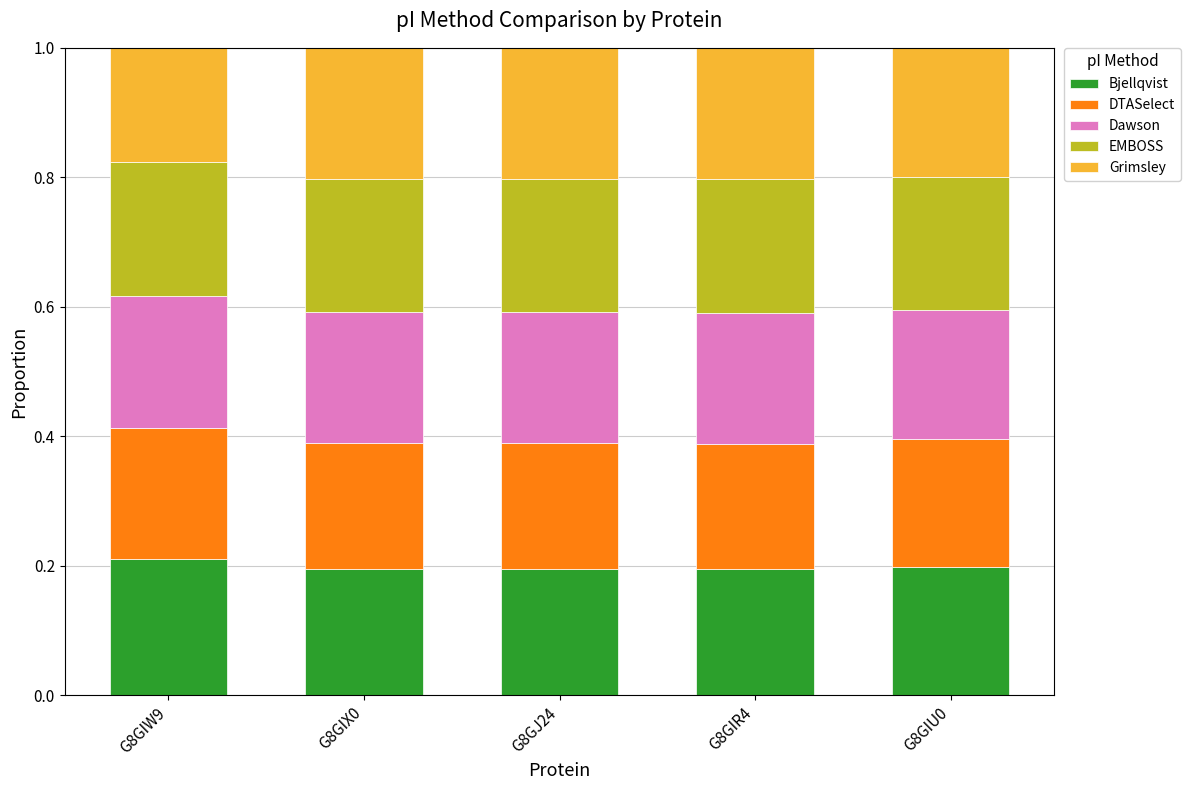

What is the total value across all series at G8GIX0?

1.0